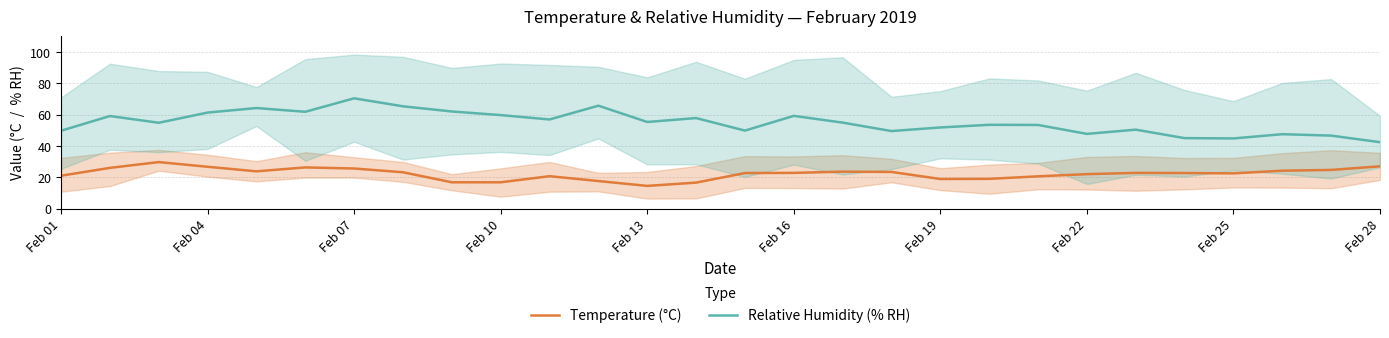

What is the maximum value for Relative Humidity (AVG % RH)?

70.5